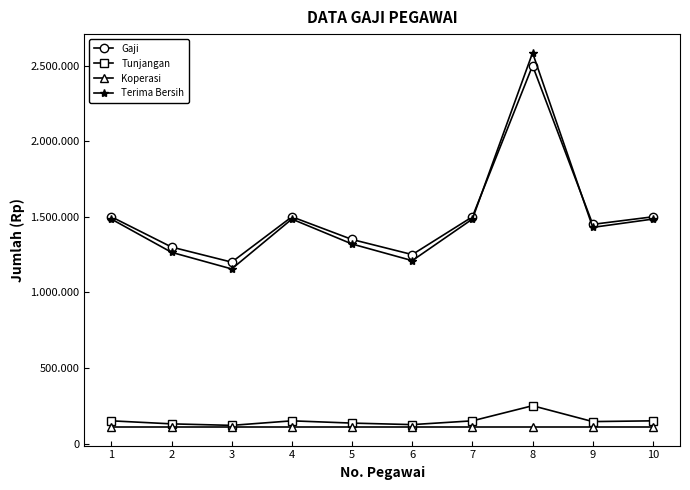

List the series in order of their peak value, highest first.

Terima Bersih, Gaji, Tunjangan, Koperasi